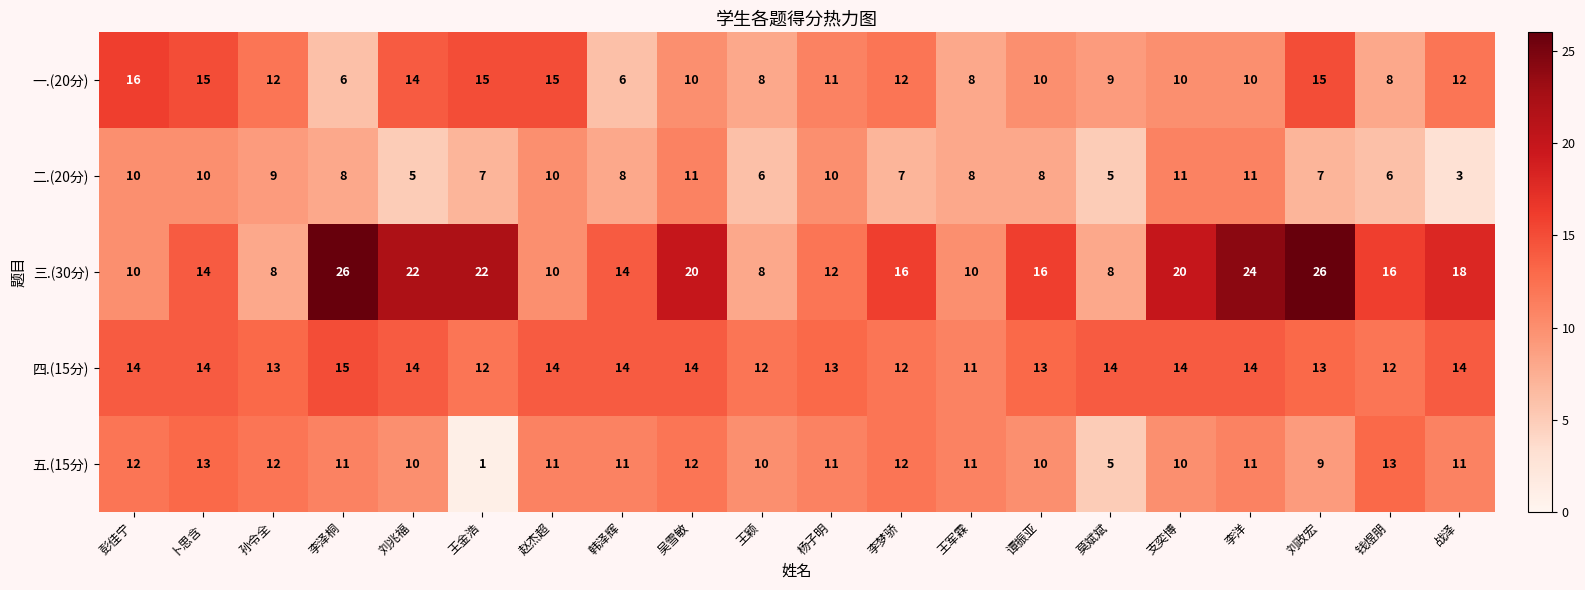

What is the spread (max minus min) of values at 赵杰超?

5